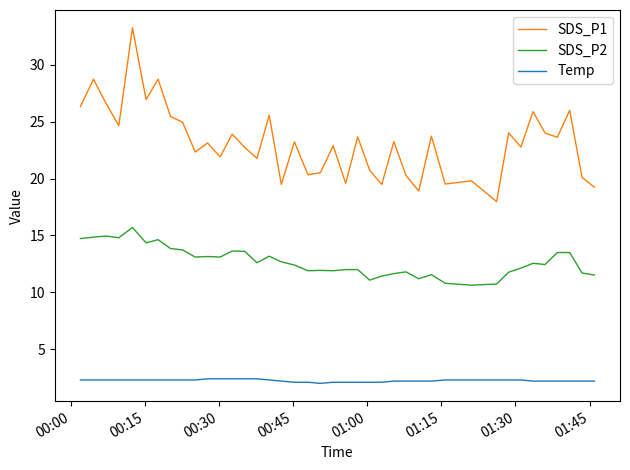

Which series has the widest spread of values?

SDS_P1